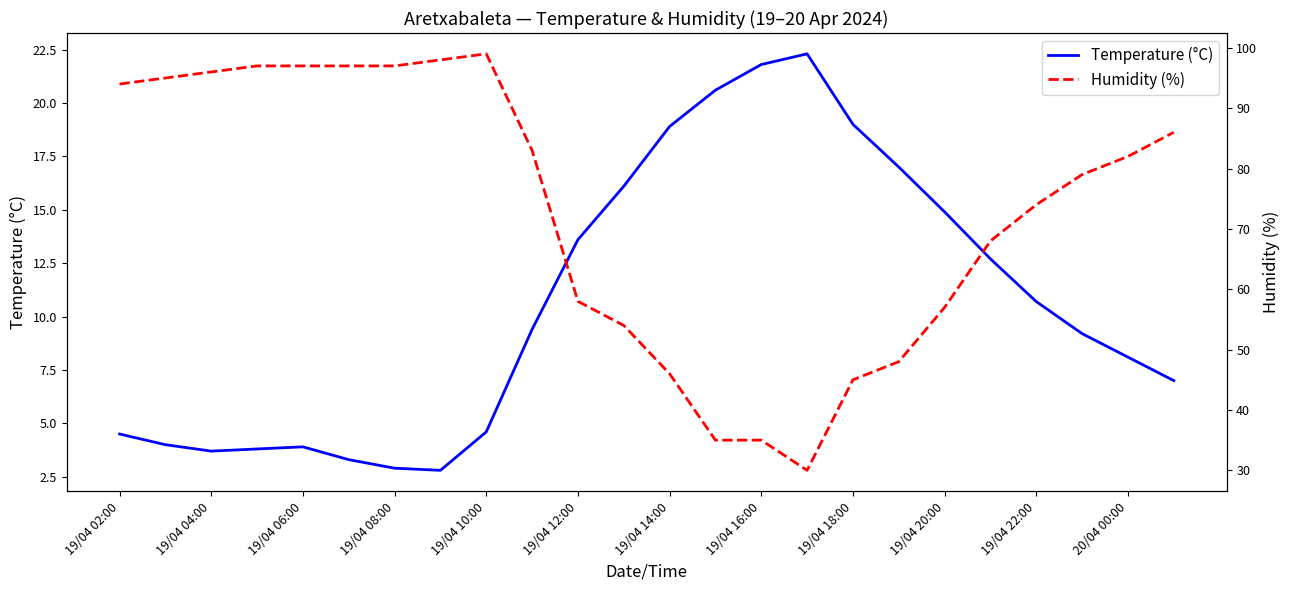

True or false: Humidity (%) and Temperature (°C) intersect in this chart.

False